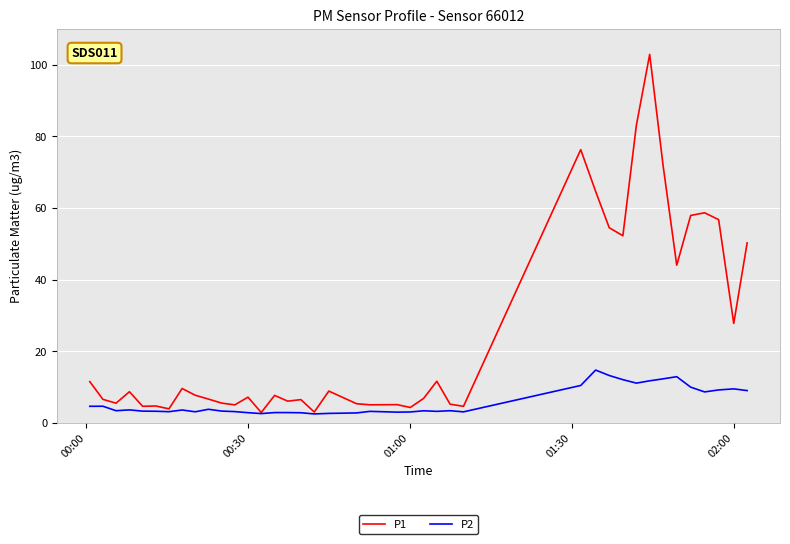

What is the lowest value of the P1 series?

2.9